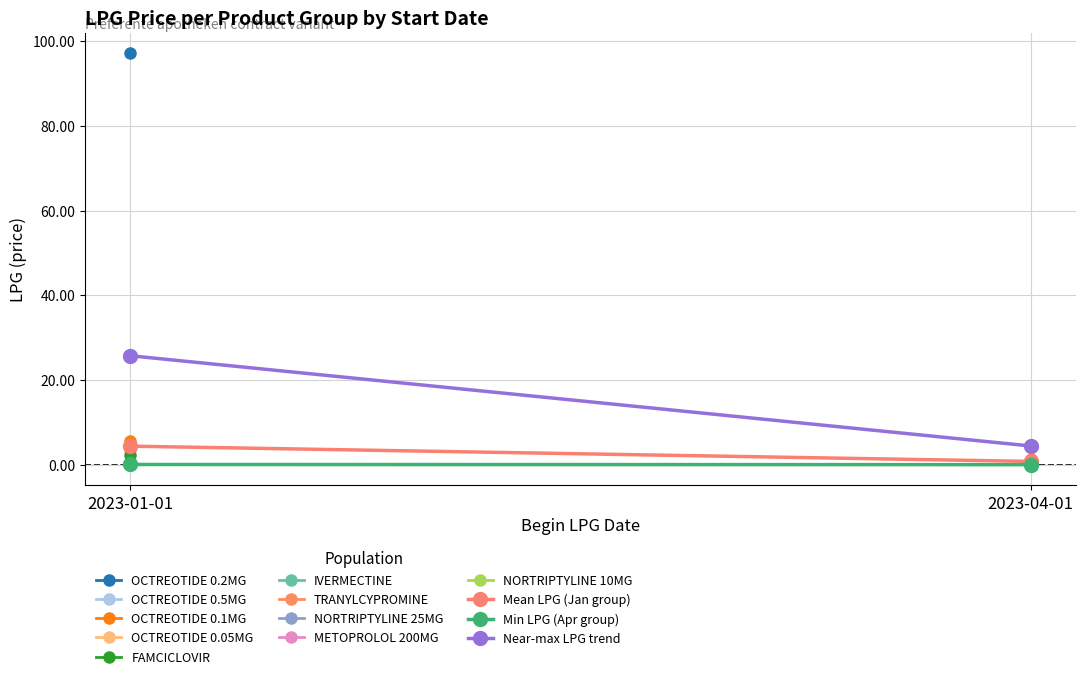

Which label corresponds to the smallest value in the chart?

2023-04-01